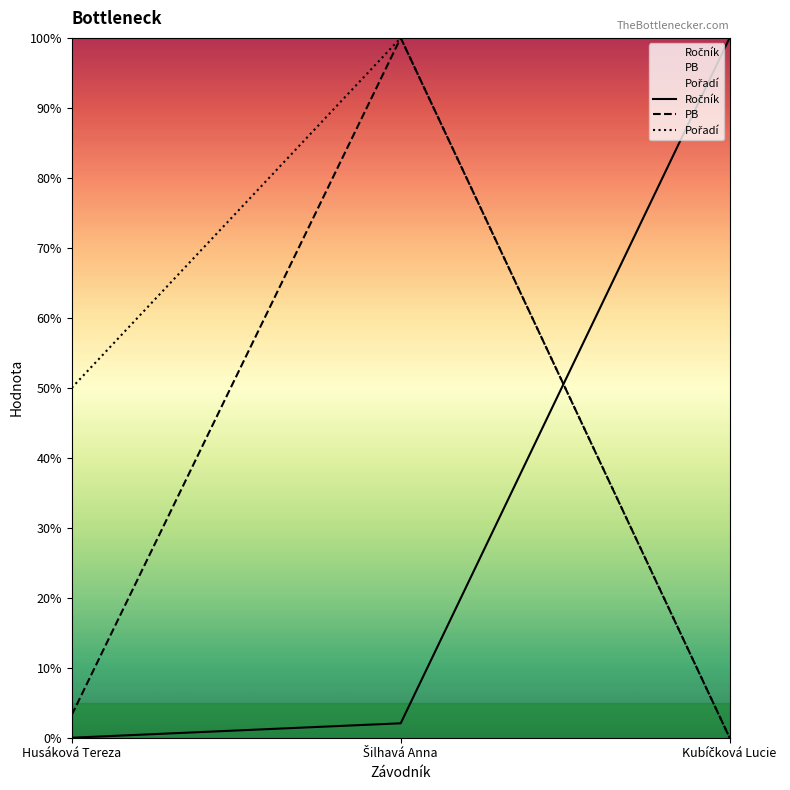

How many data points in PB are above 3?

2